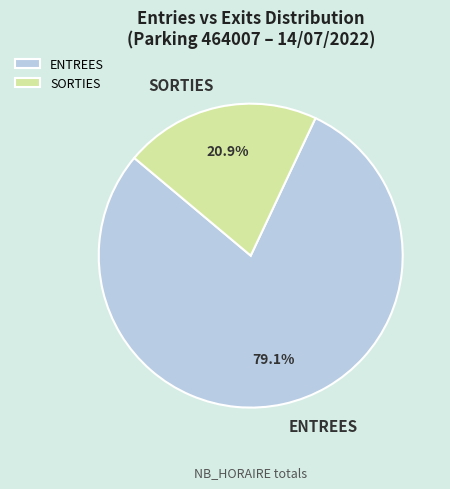

What is the smallest slice in the pie chart?

SORTIES